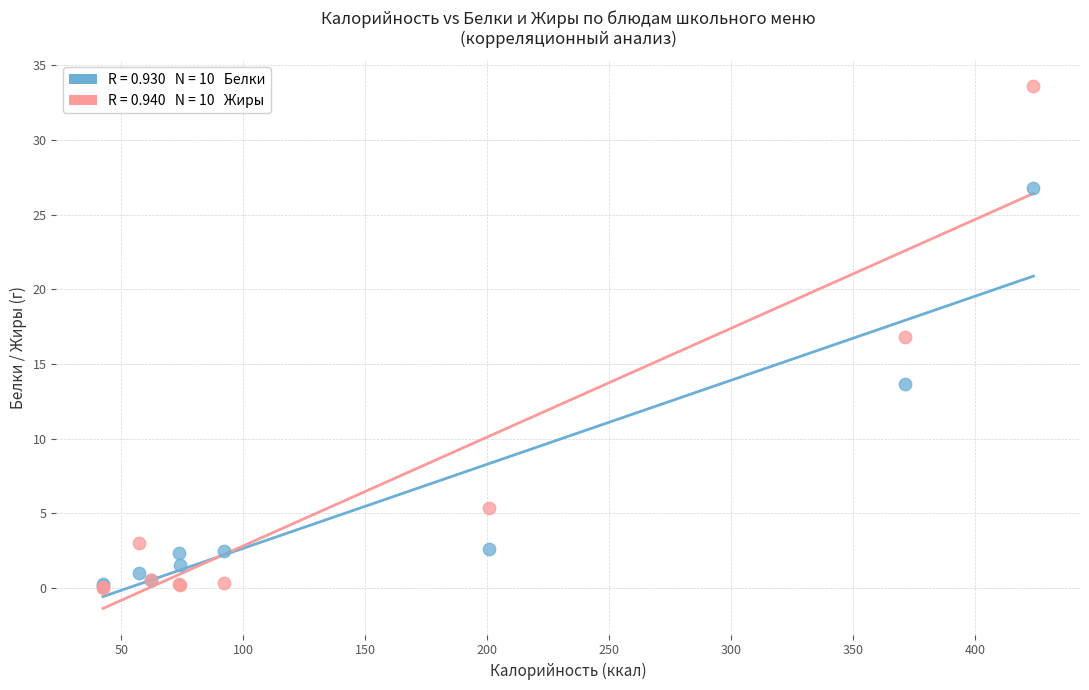

Across all series, what Y value is closest to 16?

16.8